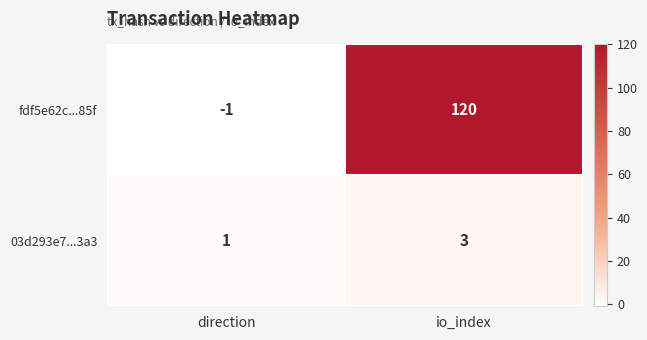

Which series has the largest total across all categories?

fdf5e62c...85f